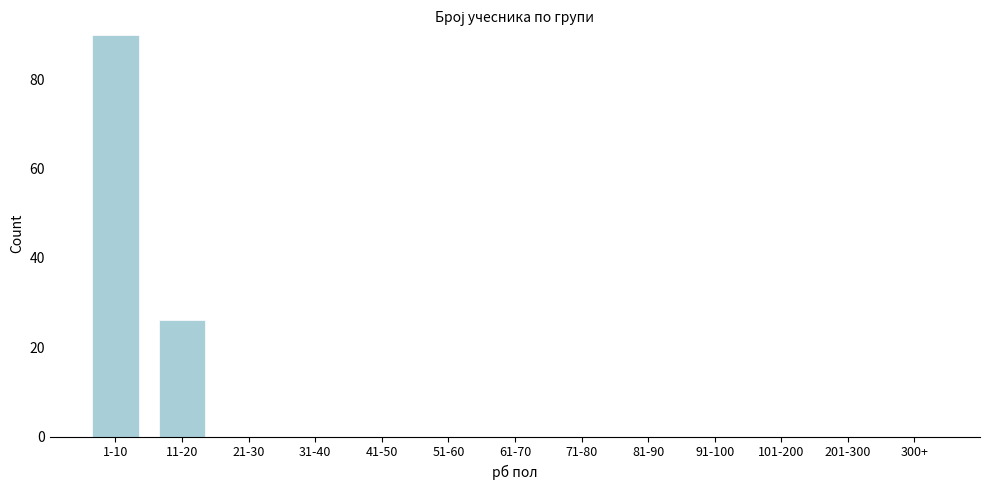

Reading left to right, what are all the values shown in this chart?

1-10=90	11-20=26	21-30=0	31-40=0	41-50=0	51-60=0	61-70=0	71-80=0	81-90=0	91-100=0	101-200=0	201-300=0	300+=0